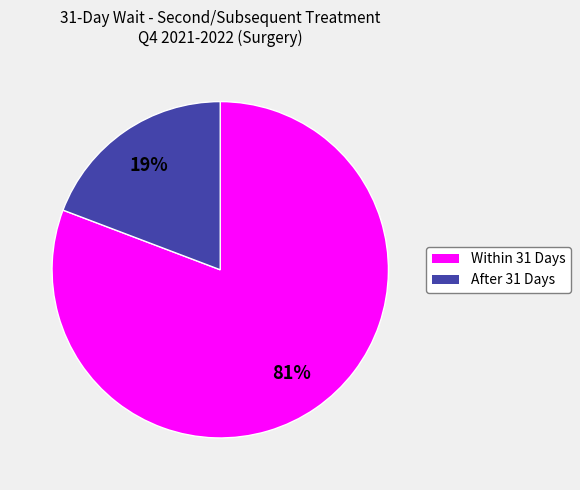

To the nearest percent, what percentage of the pie is After 31 Days?

19%